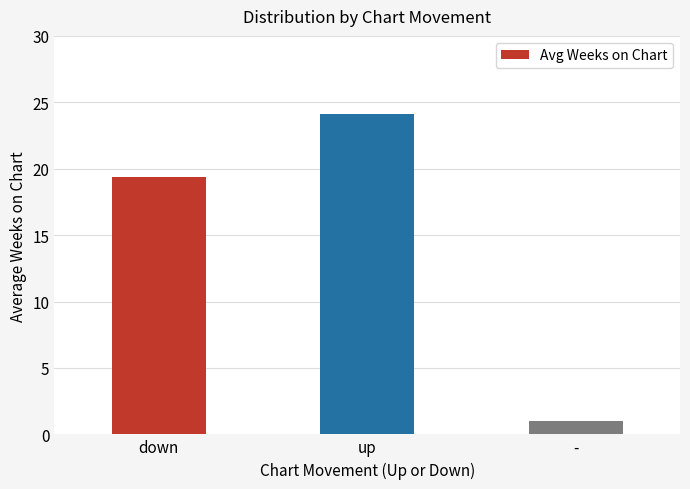

What is the sum of all values?

44.5